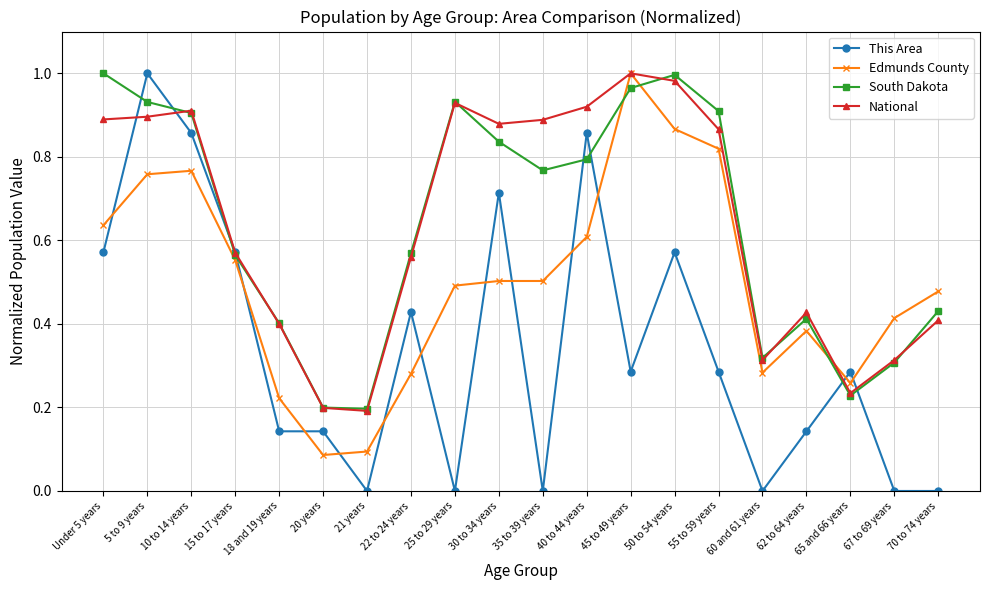

What is the label of the 11th point from the right?

30 to 34 years